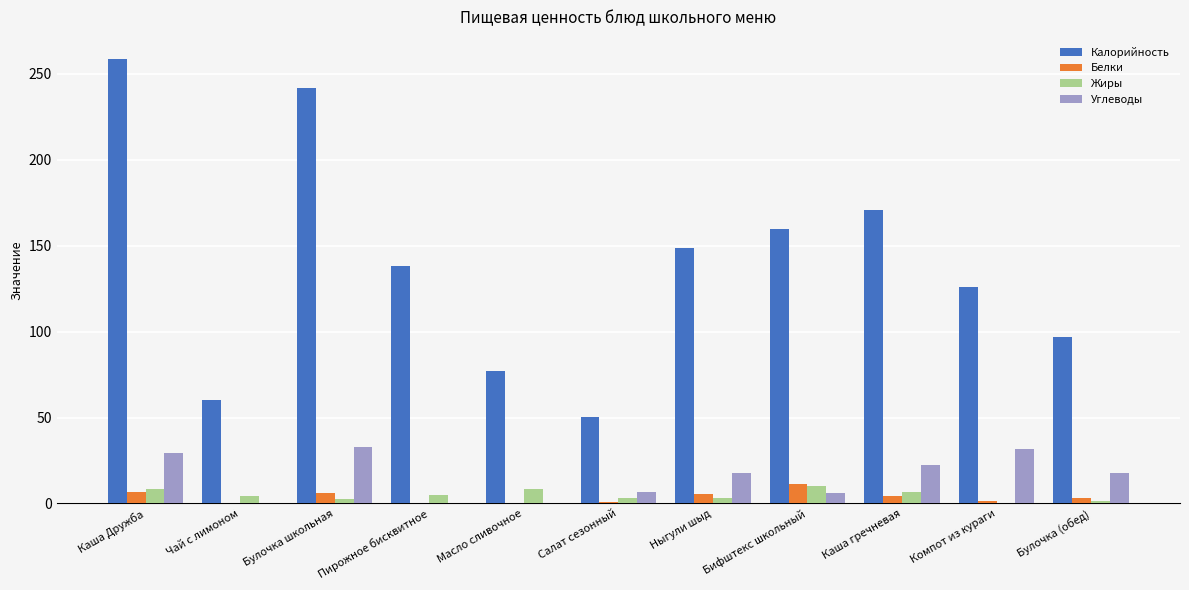

What is the sum of the Белки values at Бифштекс школьный and Чай с лимоном?

11.5